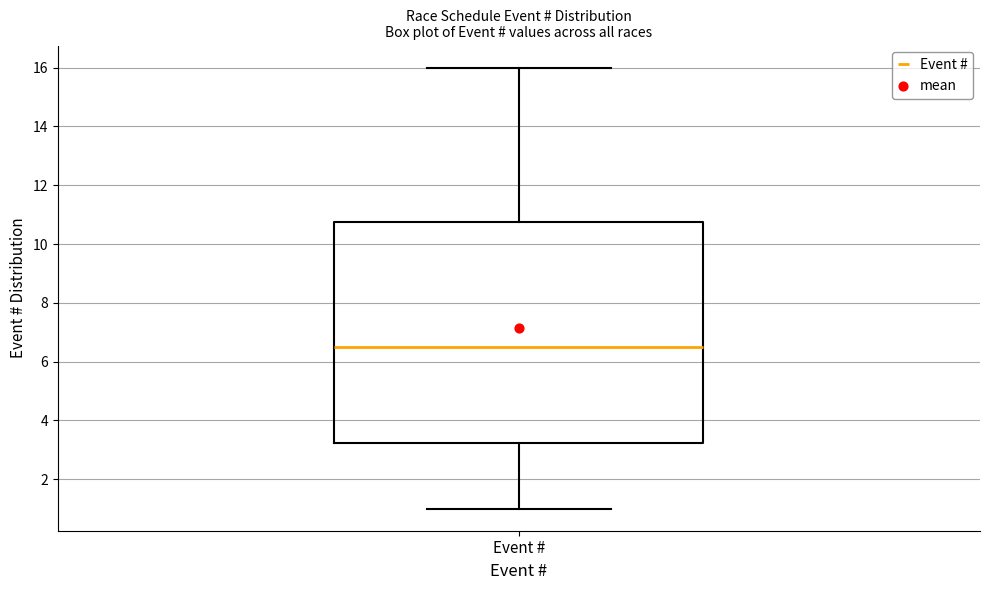

Read this box plot against the y-axis: the position of the median line, the range covered by the box, and the ends of both whiskers. The values are not printed on the chart, so give them approximately, as read against the axis.

median 6.6, box 3.2 to 10.8, whiskers 1.0 to 16.0